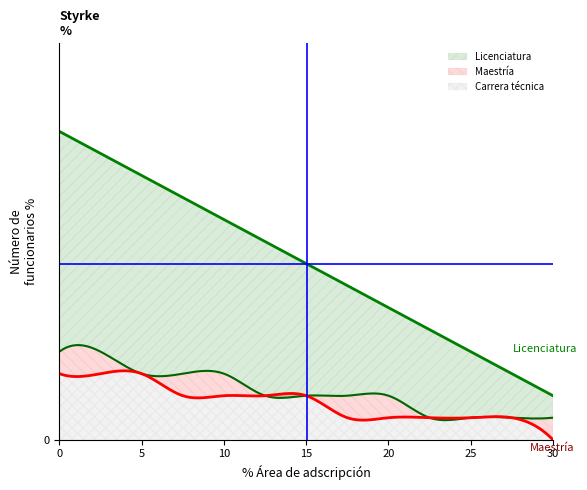

What is the difference between the maximum and minimum values in the Carrera técnica series?

3